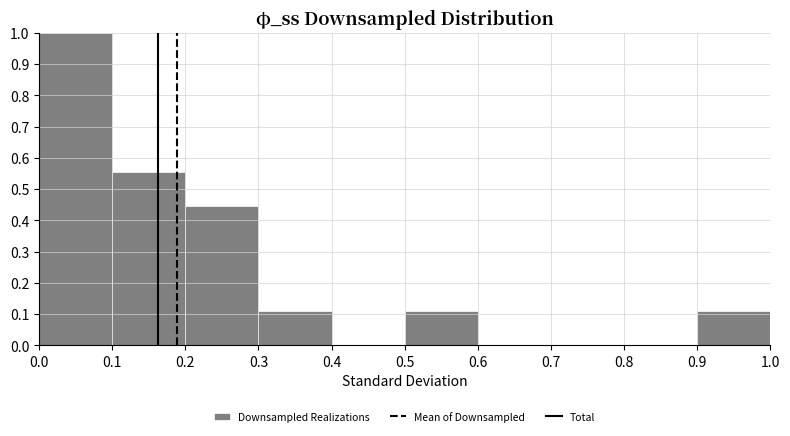

Reading left to right, list every bar in this chart as the range it spans on the x-axis followed by its height. The values are not printed on the chart, so give them approximately, as read against the axis.

0.0 to 0.1: 1.00
0.1 to 0.2: 0.56
0.2 to 0.3: 0.44
0.3 to 0.4: 0.11
0.4 to 0.5: 0
0.5 to 0.6: 0.11
0.6 to 0.7: 0
0.7 to 0.8: 0
0.8 to 0.9: 0
0.9 to 1.0: 0.11